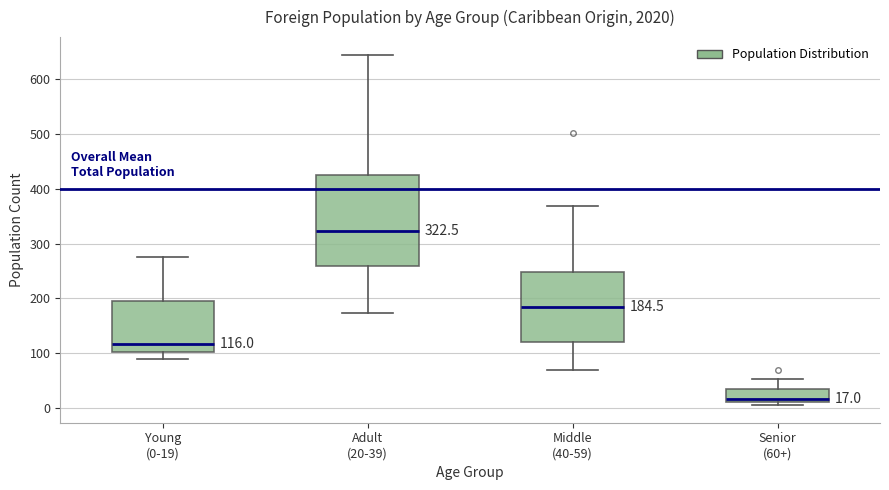

Which box has the highest median line?

Adult (20-39)